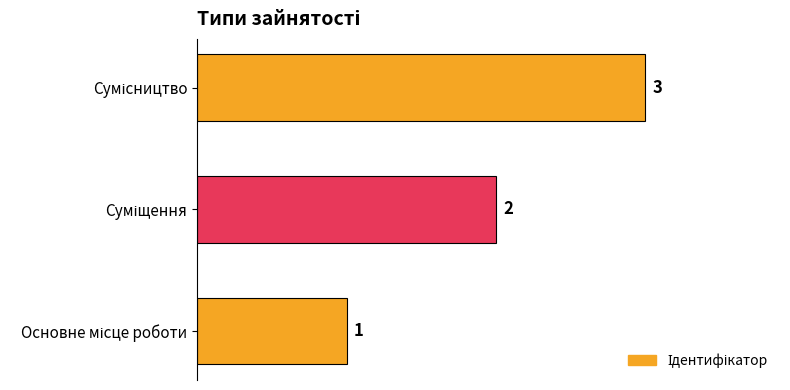

How many values are between 1 and 3?

3